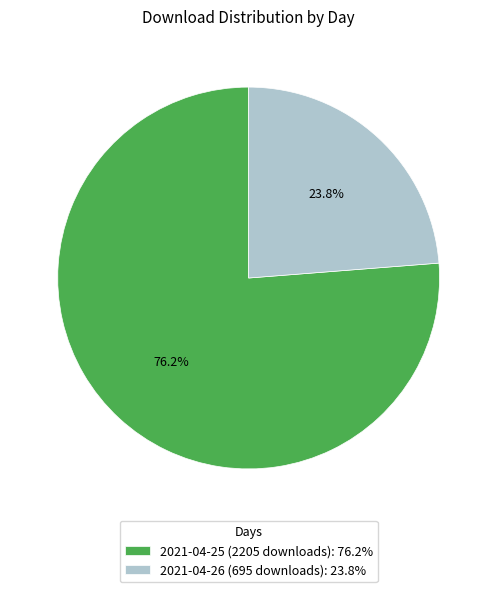

How many segments does this pie chart have?

2